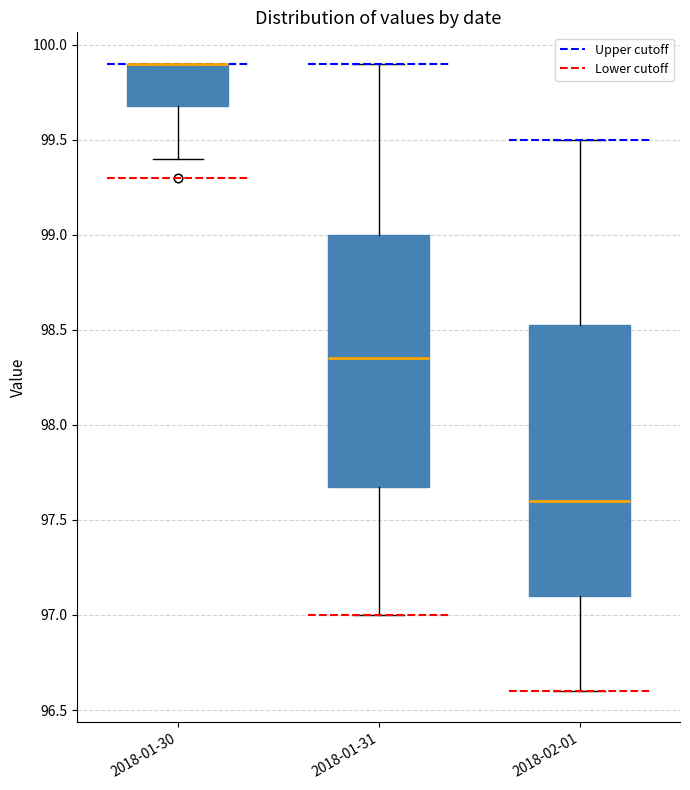

Which box is the tallest, from its lower edge to its upper edge?

2018-02-01